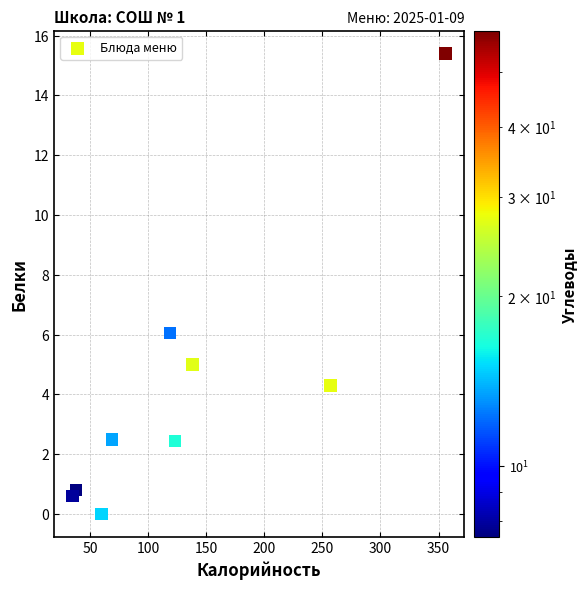

What is the range of X values (max minus min)?

321.1